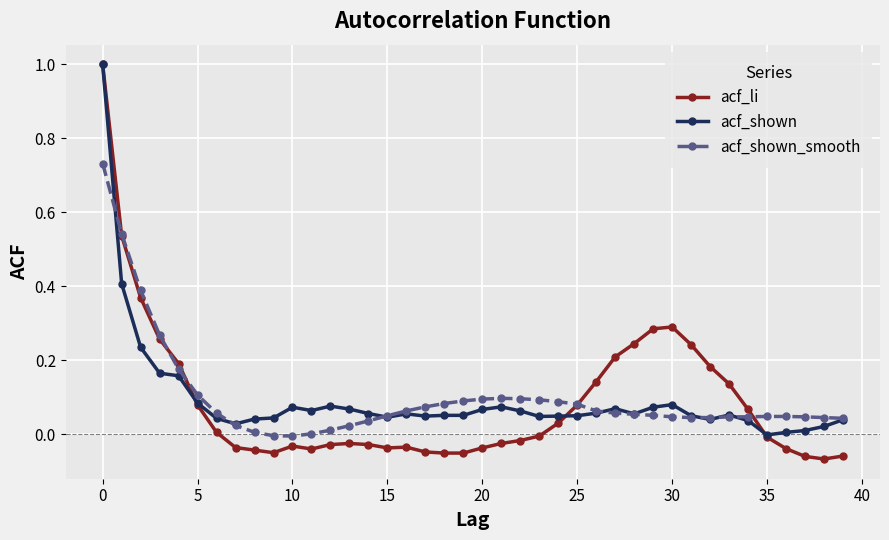

Which series has the largest range (max minus min)?

acf_li